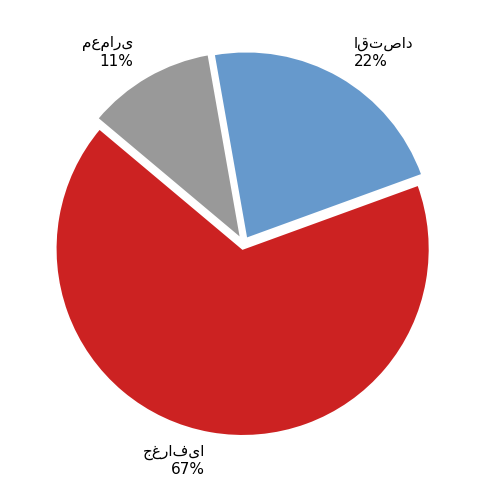

To the nearest percent, what is the average slice percentage?

33%